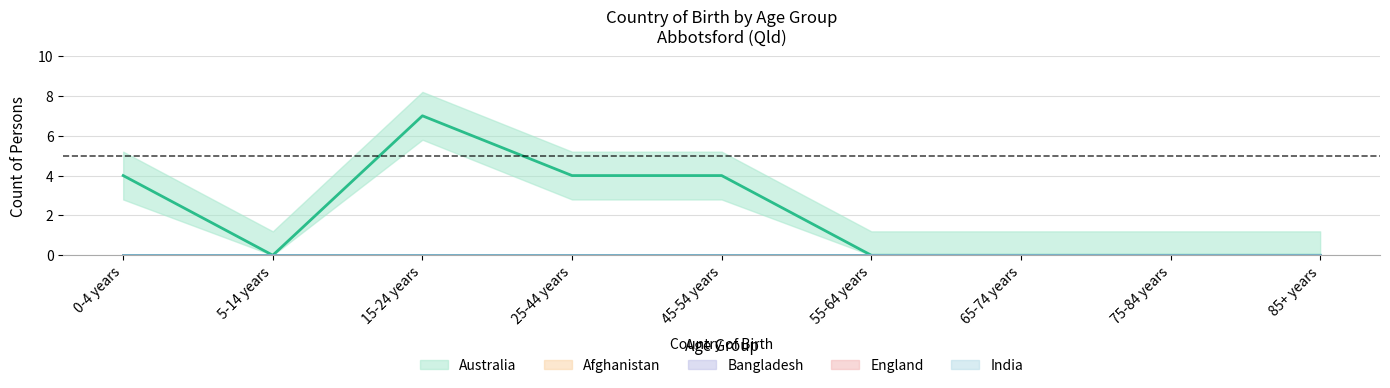

What is the average value of the Australia series?

2